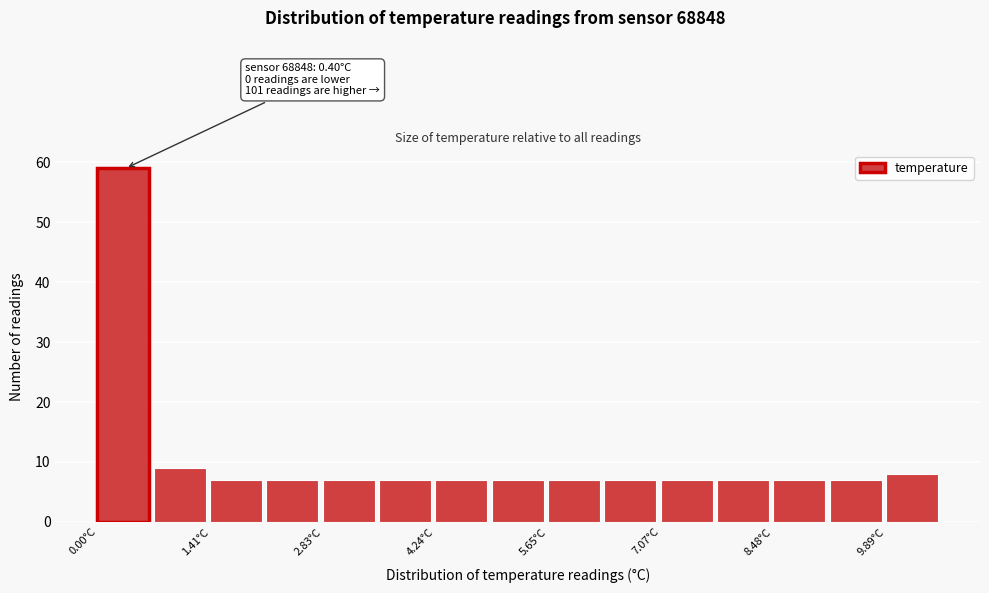

Read against the x-axis, roughly where is the centre of the tallest bar?

0.4